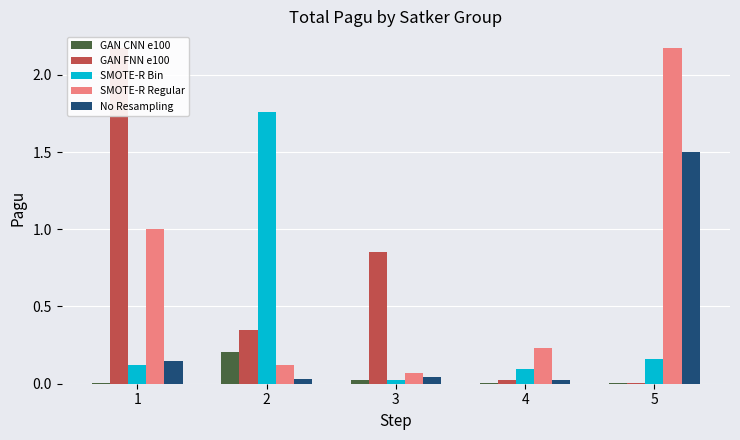

Is it true that No Resampling equals 0.0 at 4?

True